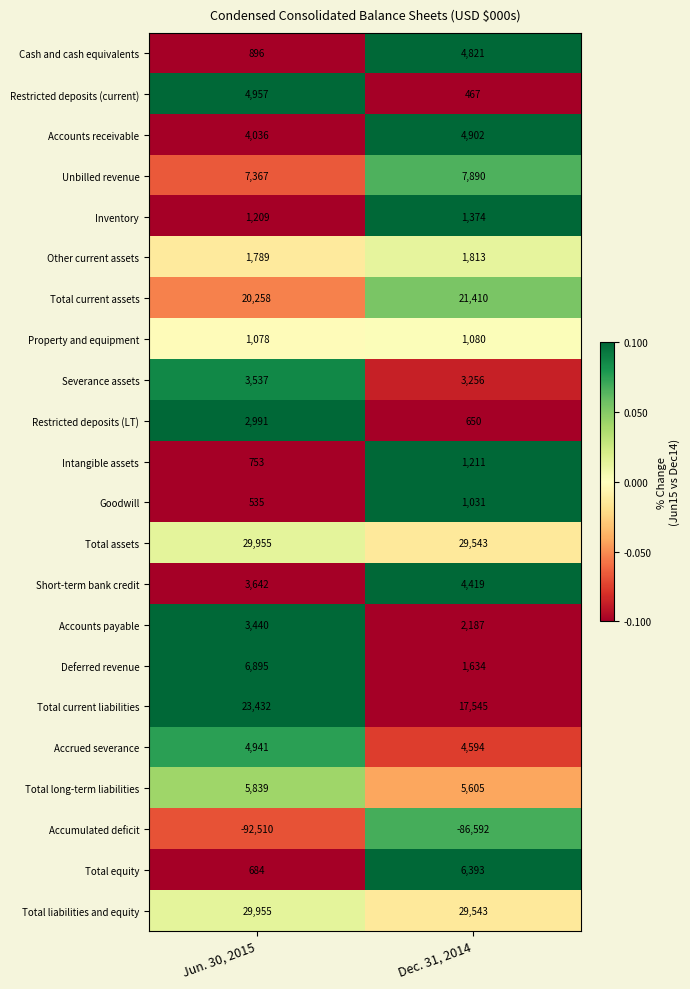

What is the sum of all Total current liabilities values?

40977